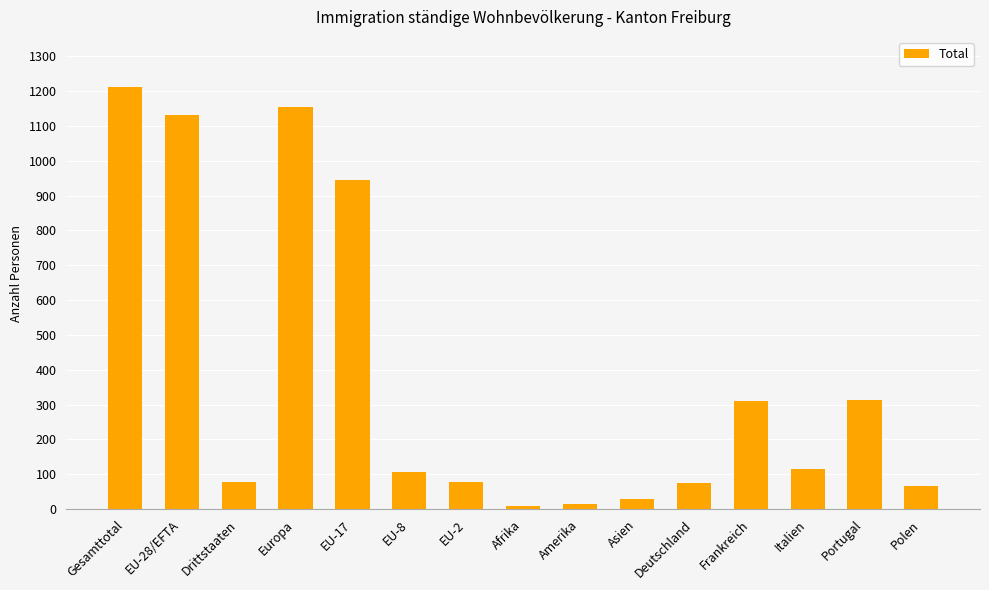

What is the ratio of the value at Italien to the value at Europa?

0.1